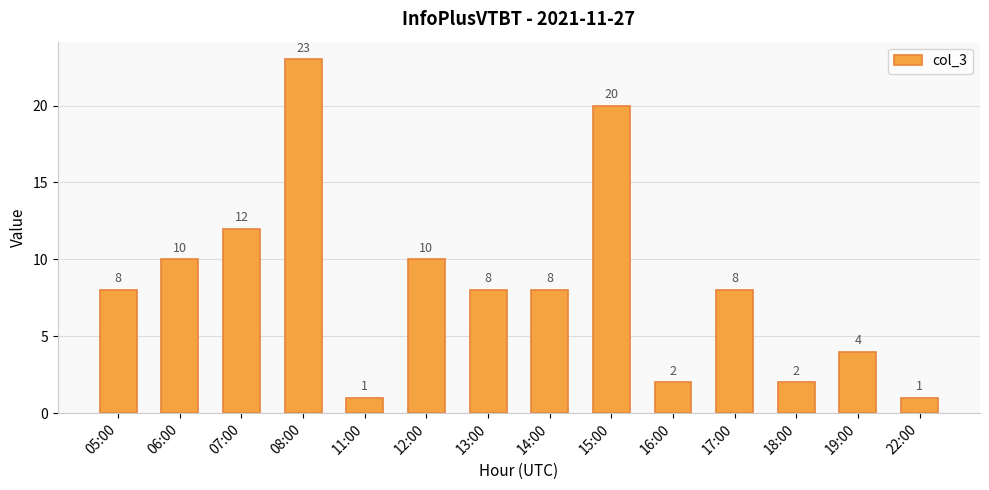

What is the label of the 12th bar from the right?

07:00